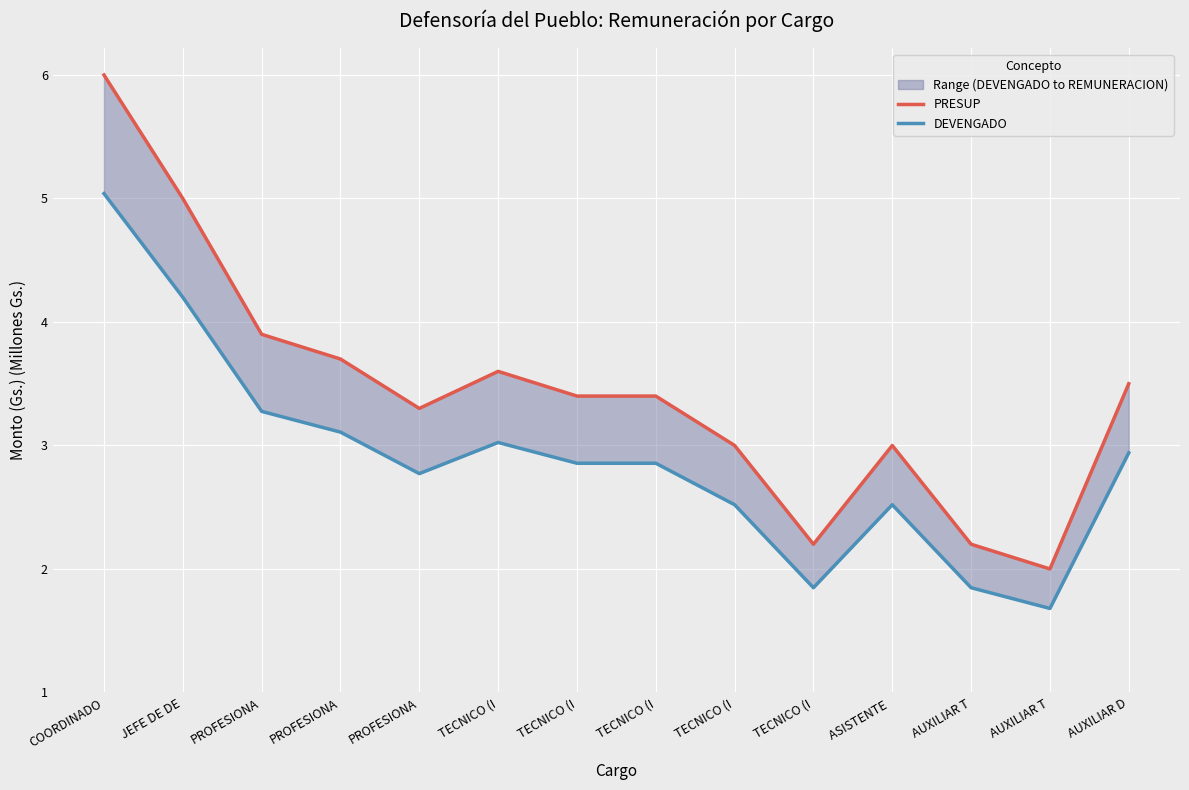

What is the total value across all series at AUXILIAR T?

4.0